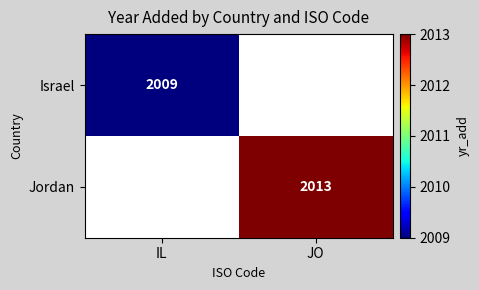

Is it true that Israel equals 2009 at IL?

True